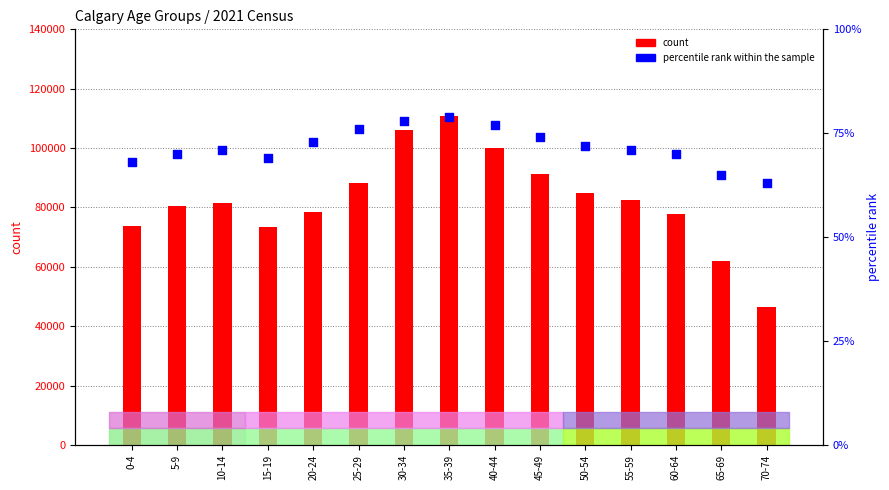

Which series contains the lowest Y value?

percentile rank within the sample